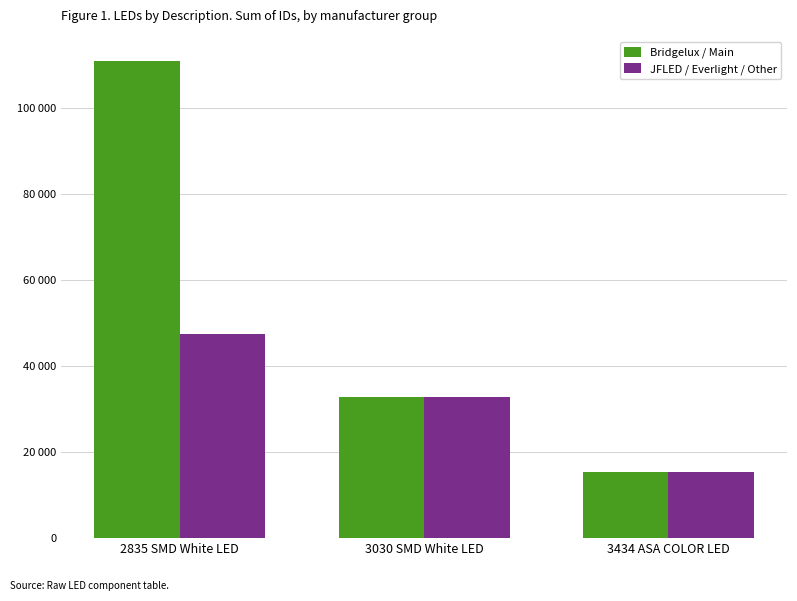

Are the bars grouped side by side (vs. stacked)?

Yes